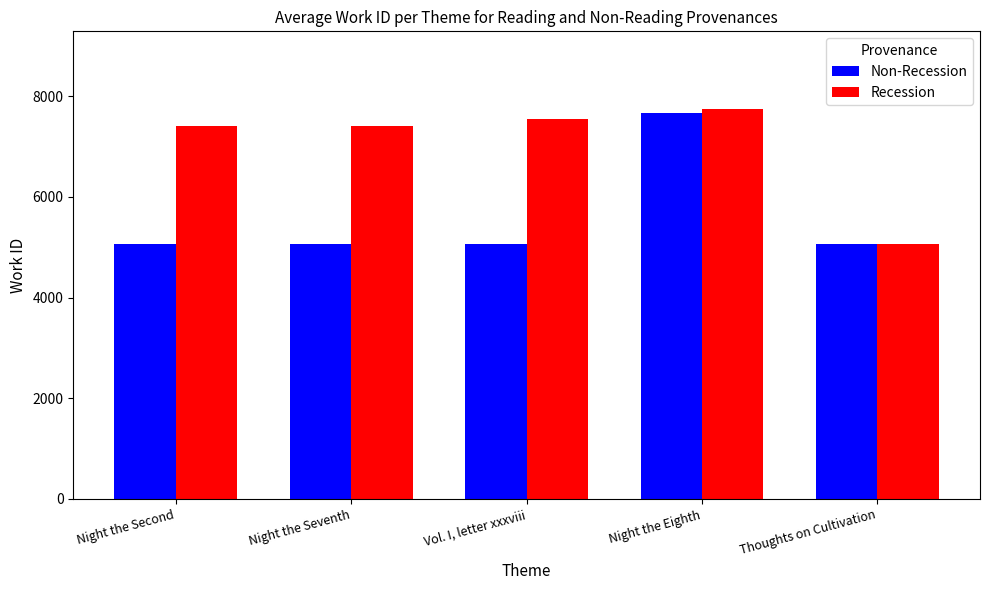

What are all the series names shown in the legend?

Non-Recession, Recession